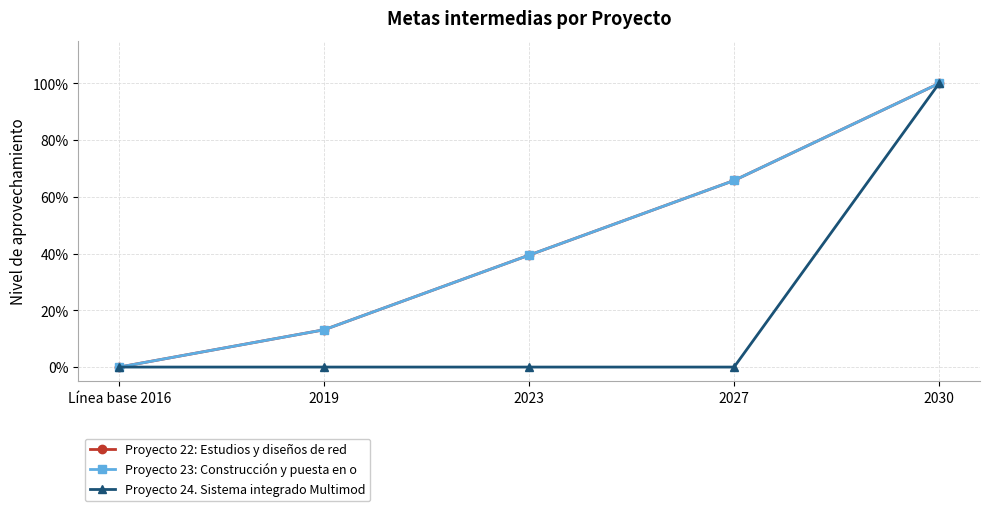

True or false: Proyecto 22: Estudios y diseños de red and Proyecto 24. Sistema integrado Multimod intersect in this chart.

False